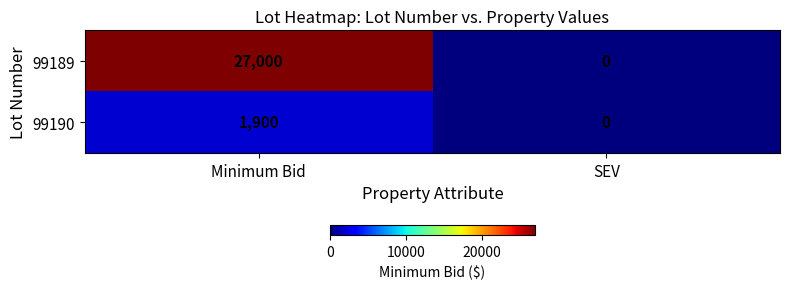

List the series in order of their peak value, lowest first.

99190, 99189